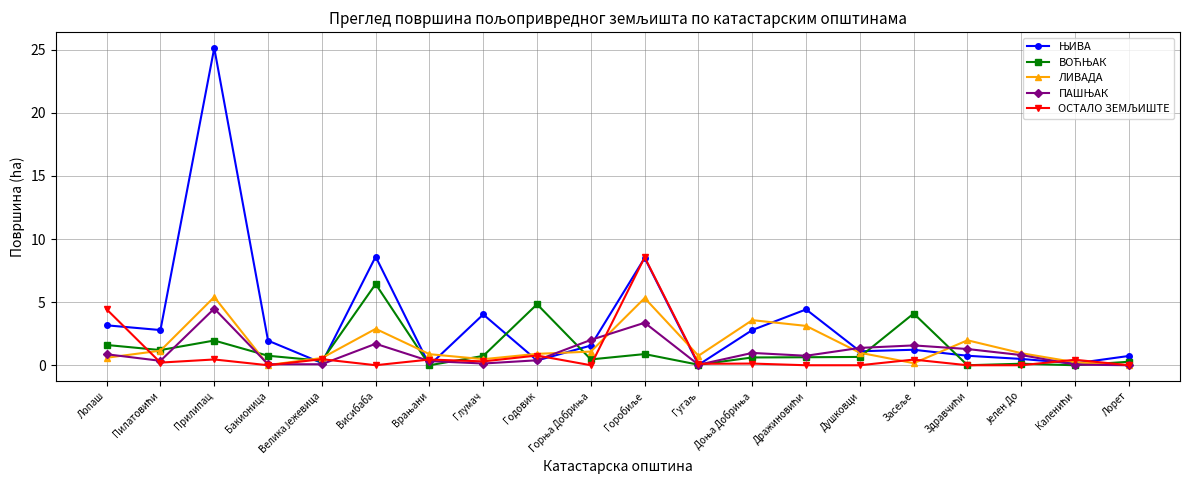

How many series are shown in this chart?

5